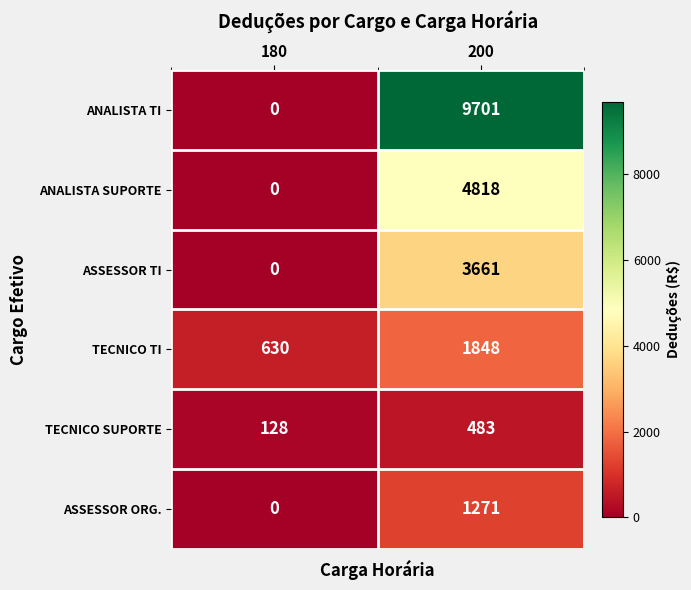

List the series in order of their peak value, lowest first.

TECNICO SUPORTE, ASSESSOR ORG., TECNICO TI, ASSESSOR TI, ANALISTA SUPORTE, ANALISTA TI